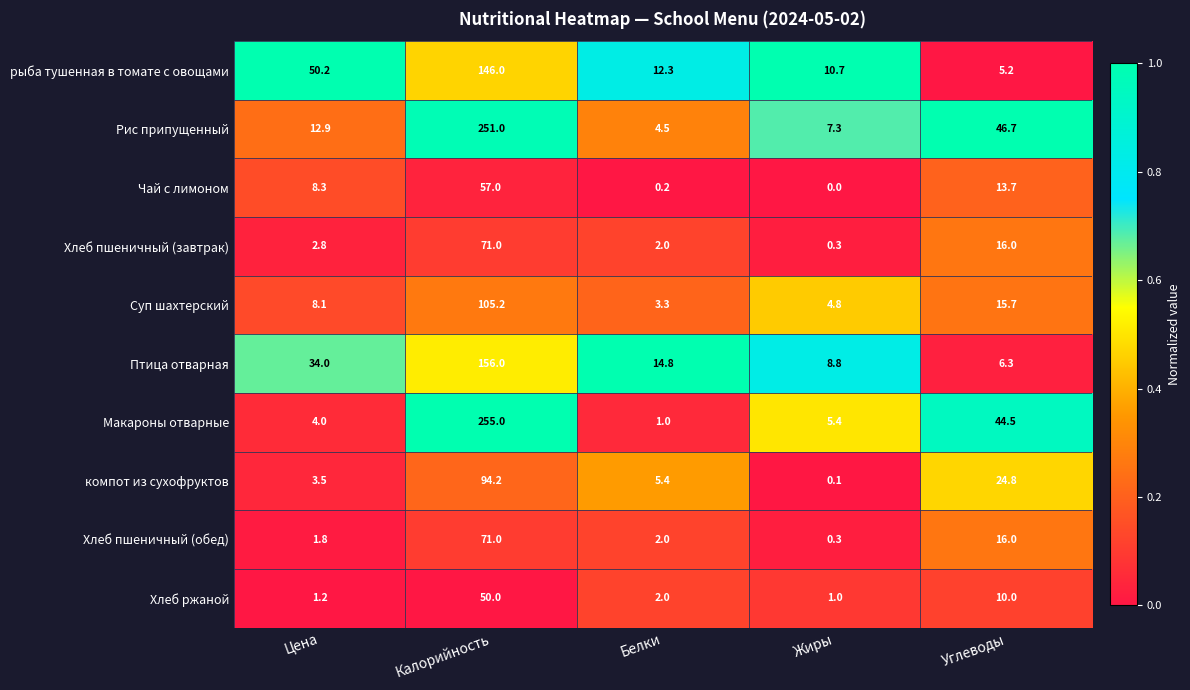

What is the approximate value of Хлеб ржаной at Цена?

1.2